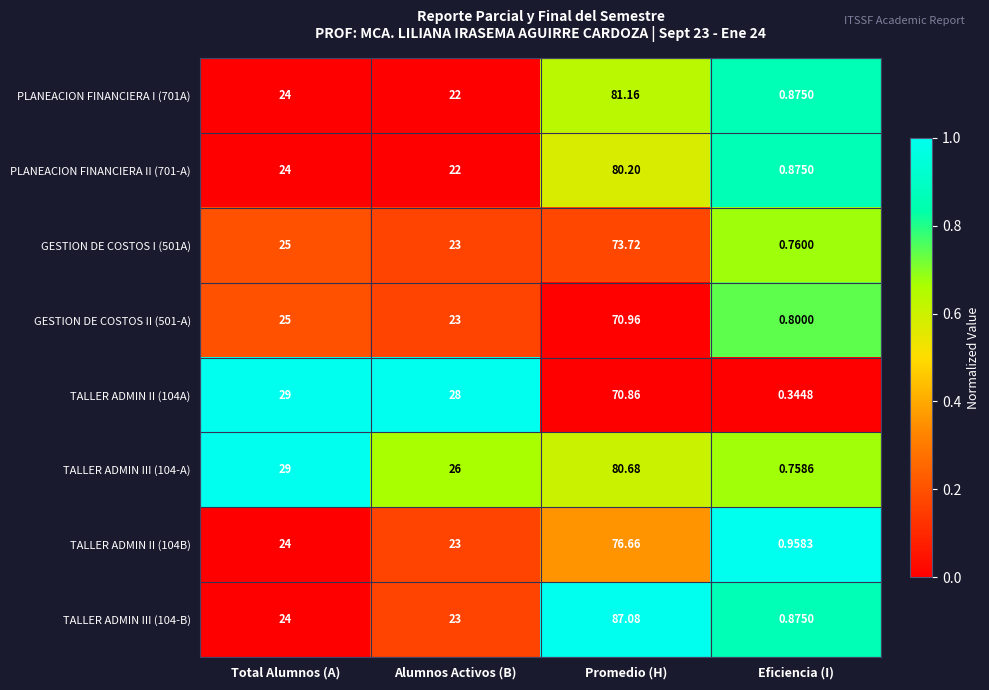

Which series has the largest range (max minus min)?

TALLER ADMIN III (104-B)